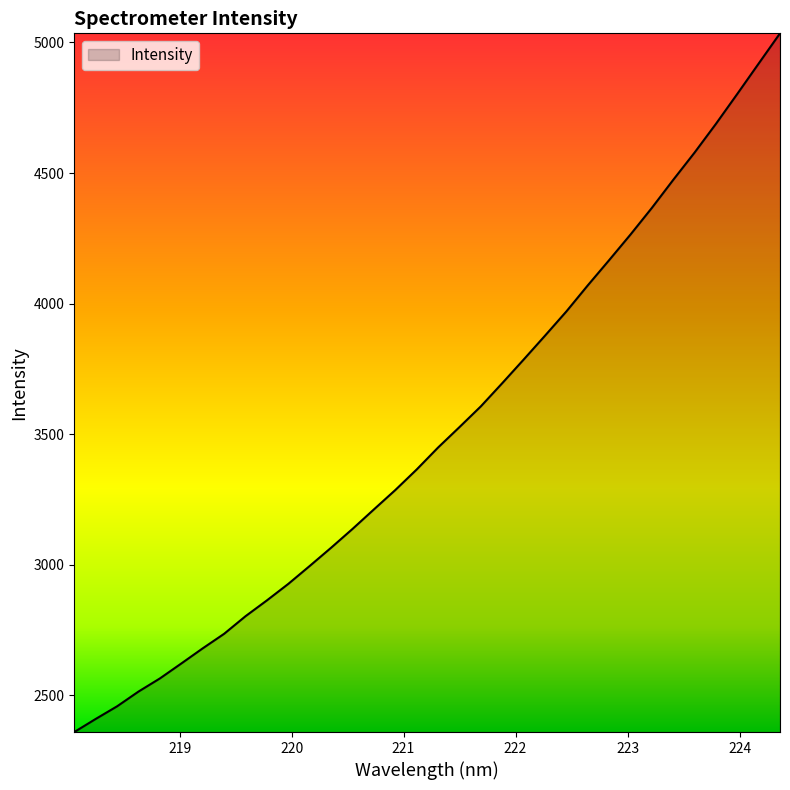

What is the difference between the maximum and minimum values?

2676.7